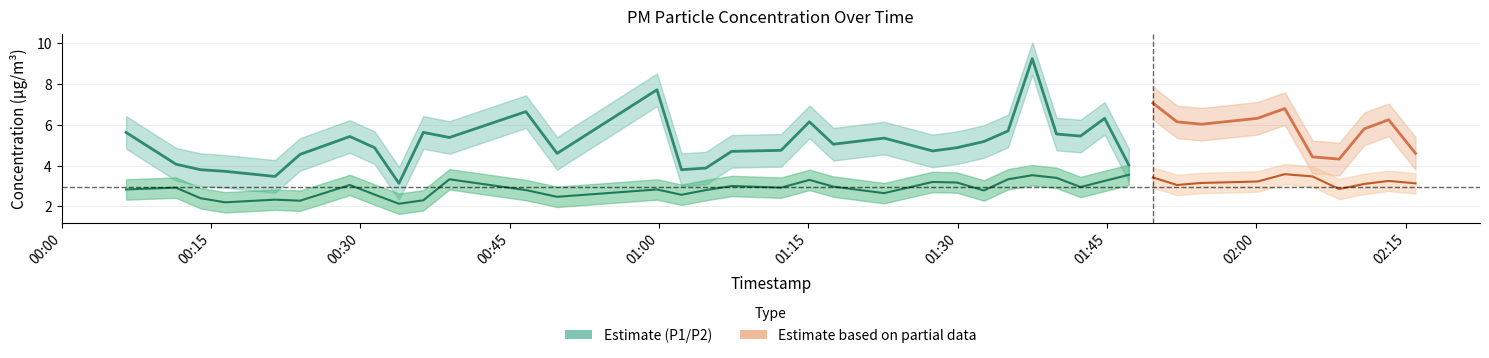

What is the difference between the P2 values at 20 and 35?

0.8